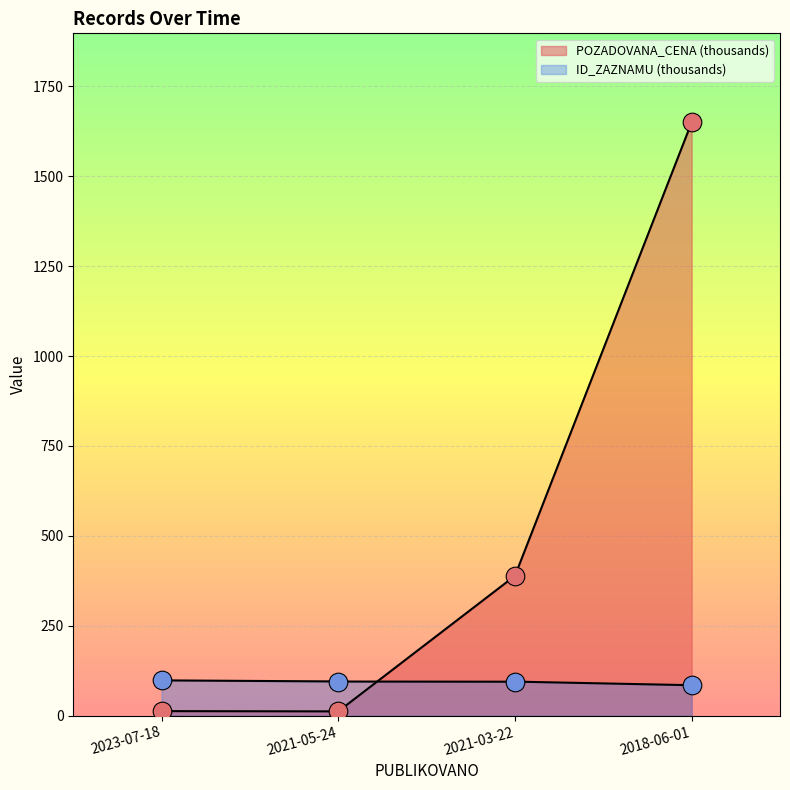

At how many categories does at least one series exceed 1309?

1